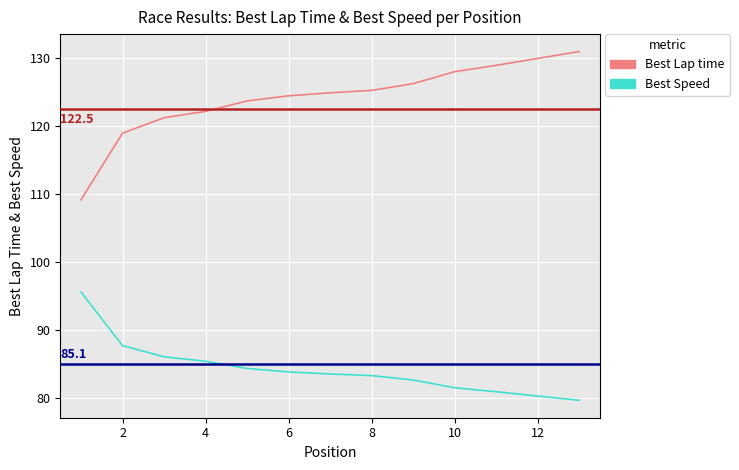

What is the highest value of the Best Lap time series?

131.0